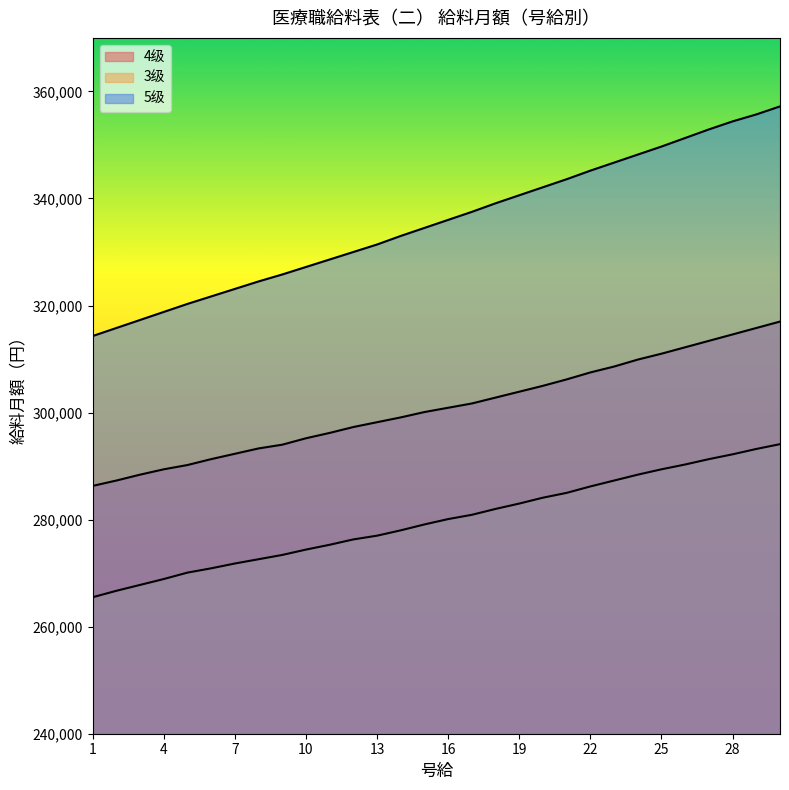

Between 7 and 12, which is larger?

12